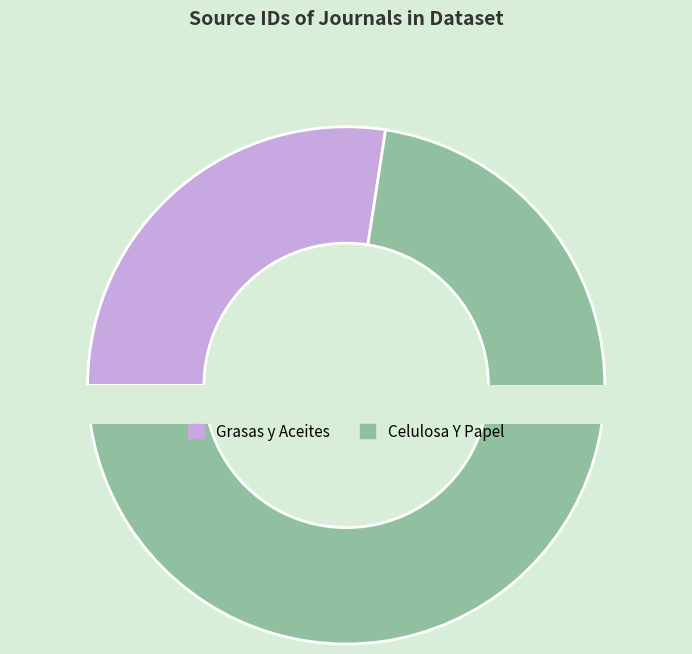

What is the smallest slice in the pie chart?

Grasas y Aceites